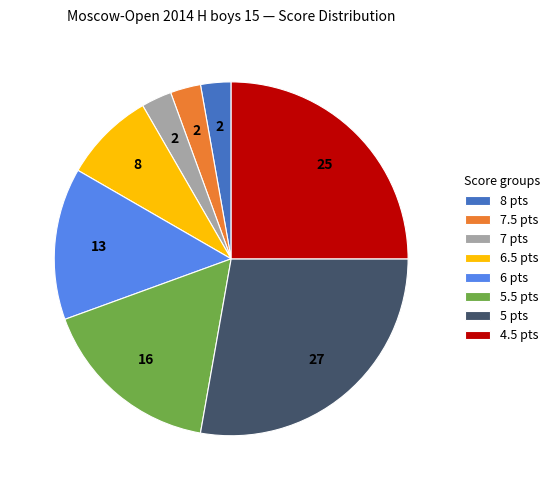

How many slices are in this pie chart?

8